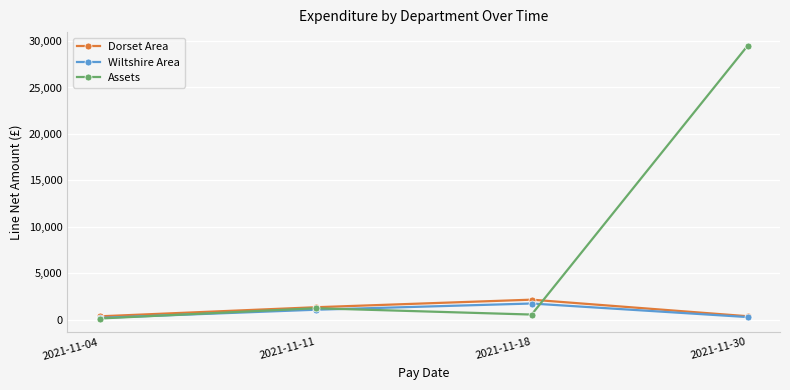

What is the highest value of the Wiltshire Area series?

1729.5